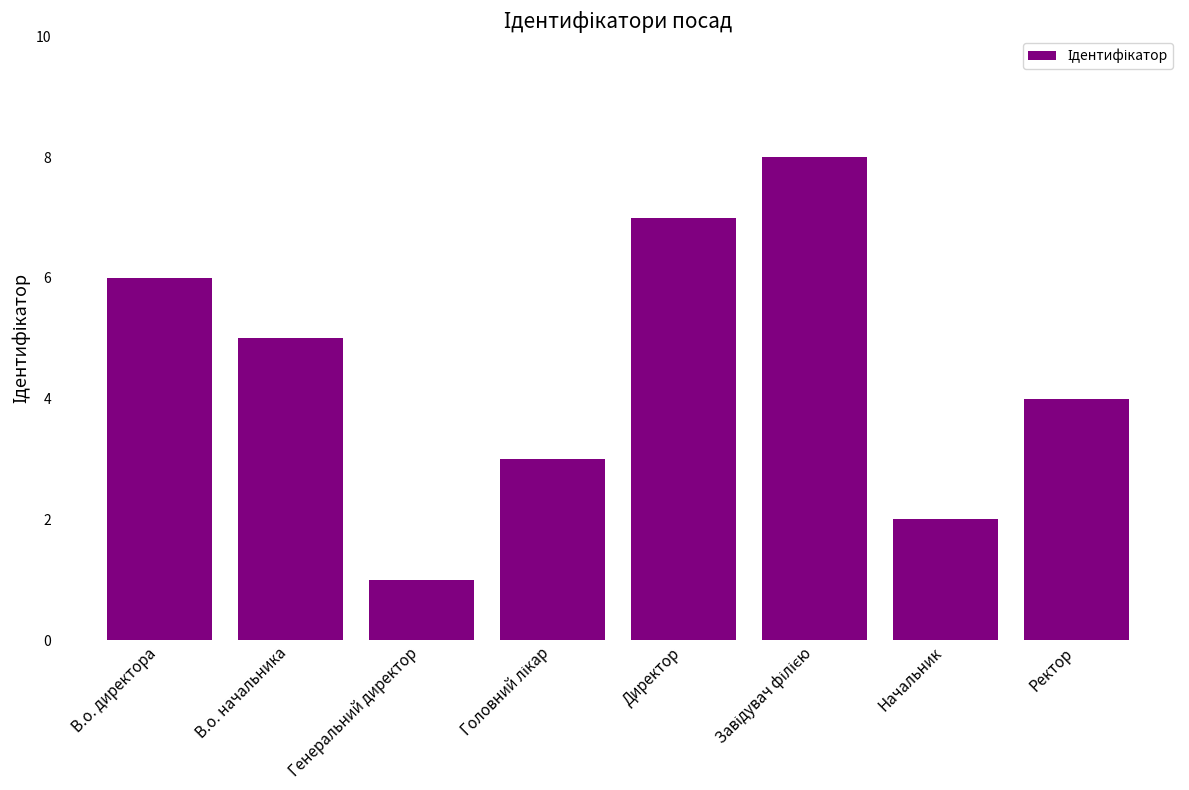

Count the number of data series in this chart.

1